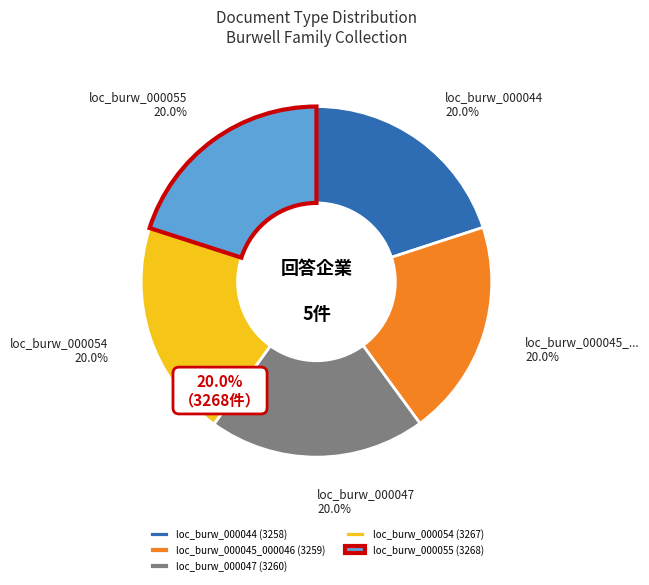

What is the change in value from loc_burw_000044 to loc_burw_000055?

+10